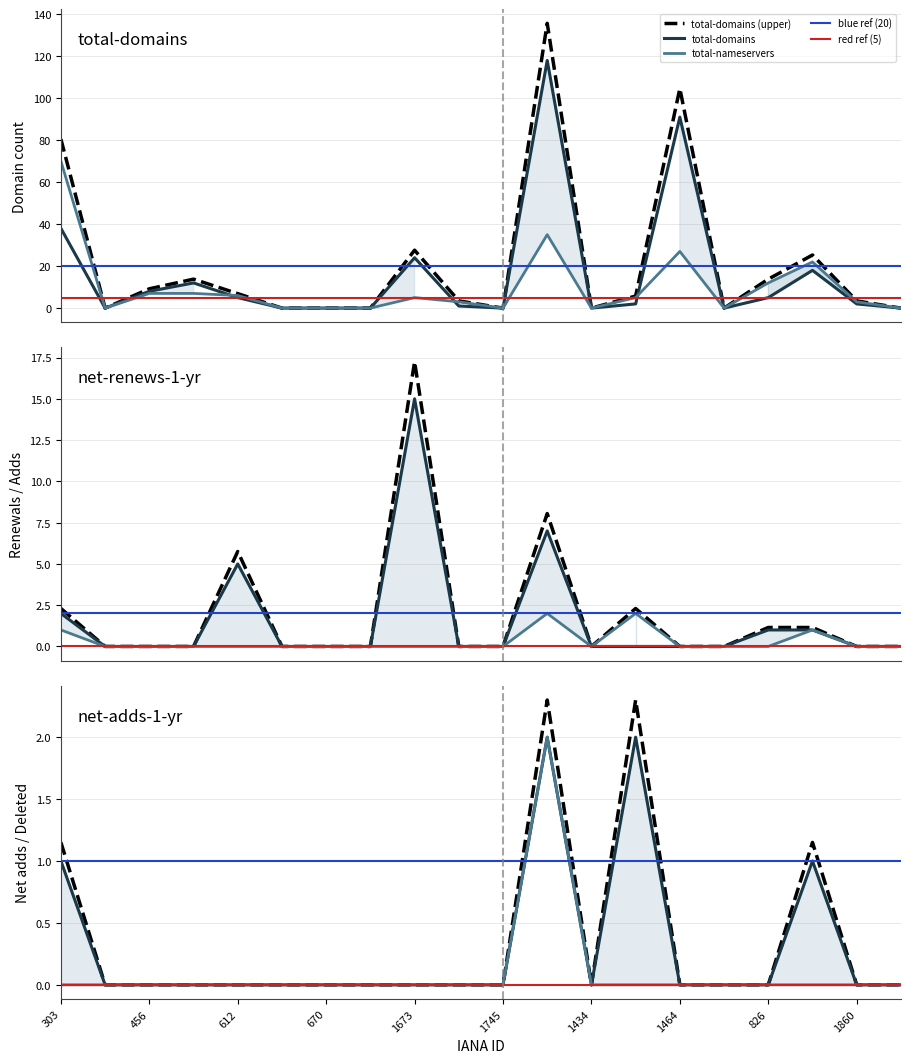

Between 826 and 670, which is larger?

826